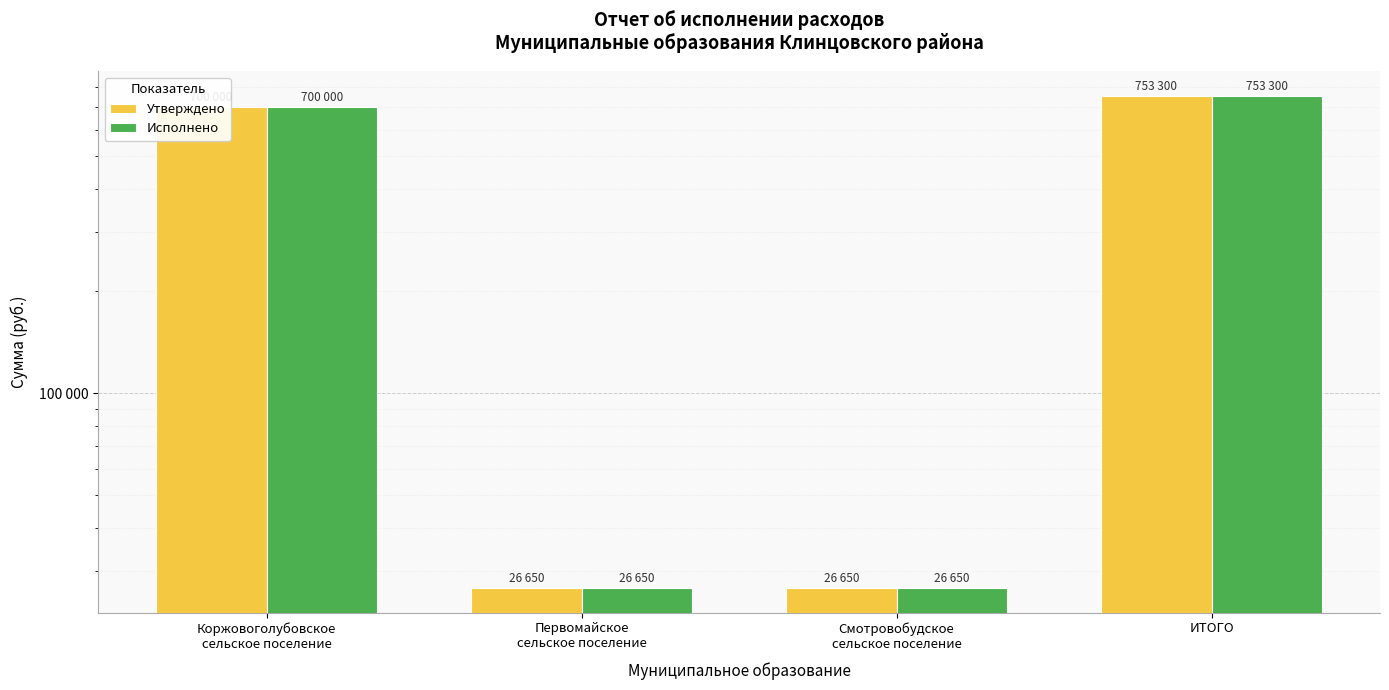

What is the difference between the maximum and second lowest values in the Исполнено series?

726650